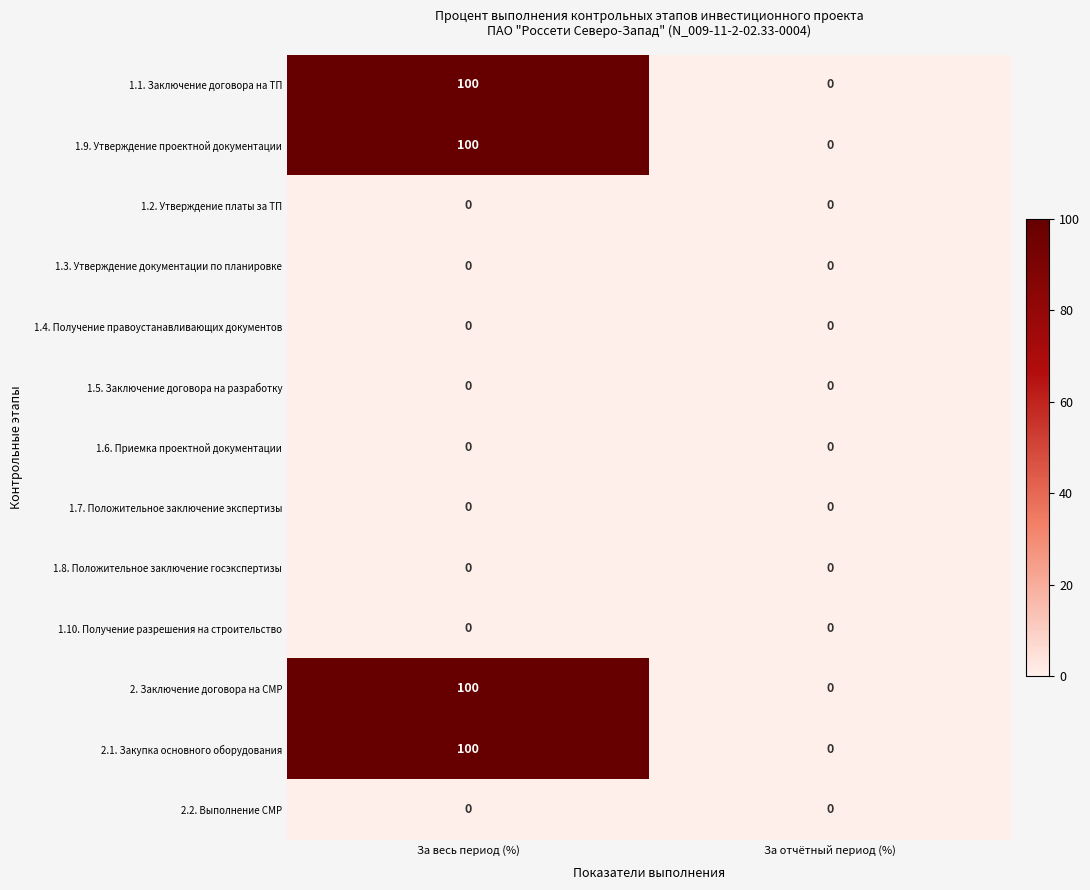

The value of 1.4. Получение правоустанавливающих документов at За весь период (%) is 0. True or false?

True